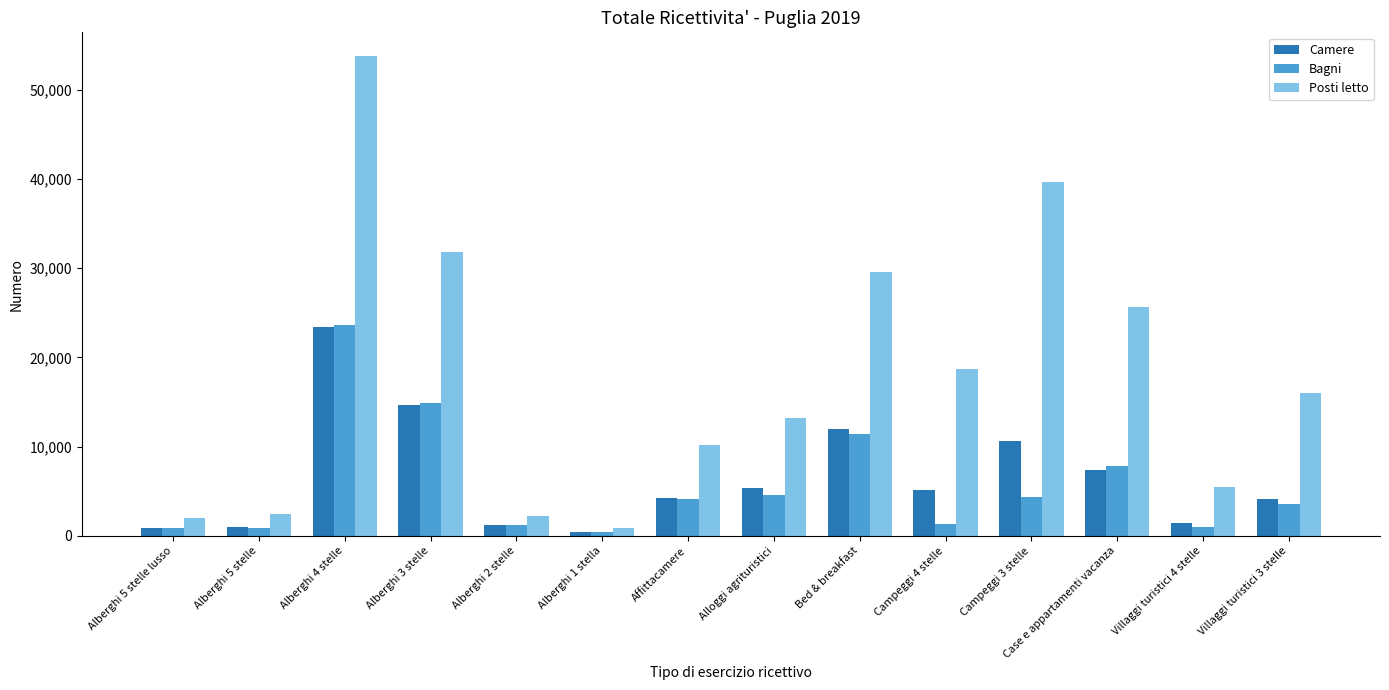

At which label does Posti letto reach its peak?

Alberghi 4 stelle